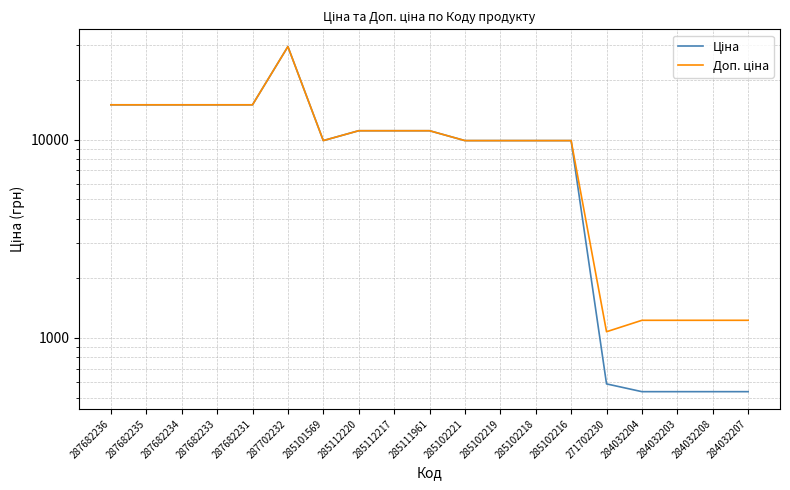

What is the label of the 10th point from the right?

285111961